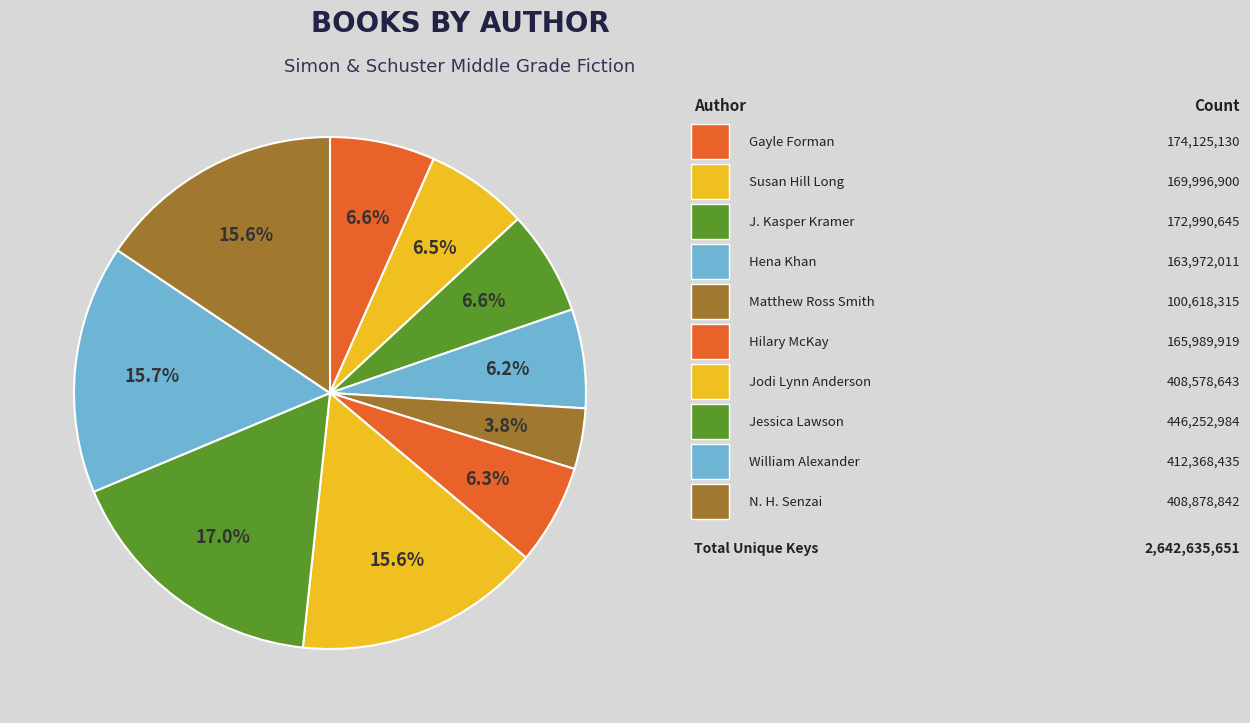

Count the number of slices in the pie.

10